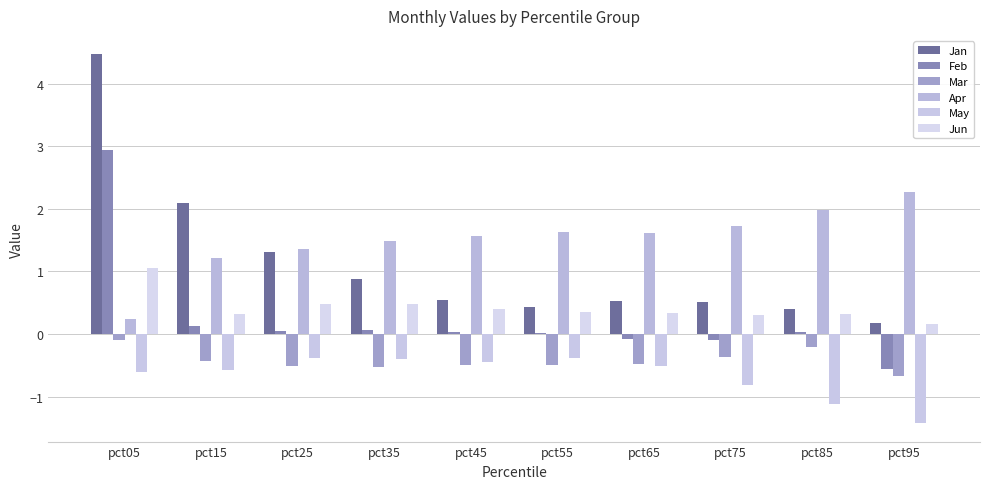

True or false: Jan has a value of 0.5 at pct45.

True